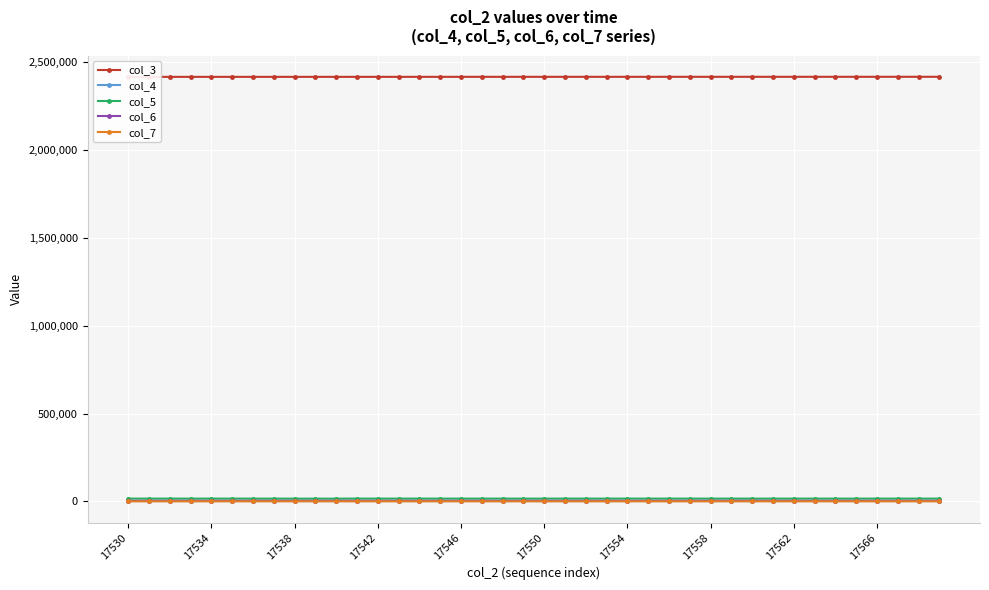

Reading left to right, extract all data points from this chart.

col_3: 2416350	2416361	2416373	2416384	2416395	2416406	2416418	2416429	2416440	2416452	2416463	2416474	2416485	2416497	2416508	2416519	2416531	2416542	2416553	2416564	2416576	2416587	2416598	2416610	2416621	2416632	2416643	2416655	2416666	2416677	2416689	2416700	2416711	2416722	2416734	2416745	2416756	2416768	2416779	2416790
col_4: 1619	1605	1569	1526	1615	1568	1626	1664	1432	1481	1482	1480	1493	1518	1416	1480	1542	1477	1561	1567	1488	1492	1528	1563	1458	1498	1519	1537	1579	1502	1507	1573	1506	1639	1580	1608	1586	1597	1629	1599
col_5: 15589	15466	15565	15427	15552	15612	15379	15438	15363	15222	15334	15604	15553	15554	15593	15611	15409	15501	15569	15372	15522	15564	15502	15454	15680	15577	15554	15454	15458	15502	15387	15463	15436	15590	15468	15471	15478	15546	15506	15484
col_6: 3038	3203	3046	3216	3118	3062	3201	3130	3200	3179	3277	3184	3167	3145	3227	3126	3250	3242	3079	3242	3185	3161	3205	3197	3127	3162	3162	3237	3154	3214	3292	3148	3241	3069	3123	3136	3149	3047	3097	3103
col_7: 67	56	59	61	52	64	55	68	95	115	111	58	77	55	56	69	62	56	59	58	57	51	55	57	64	77	71	49	57	61	59	73	64	60	69	60	65	59	56	62